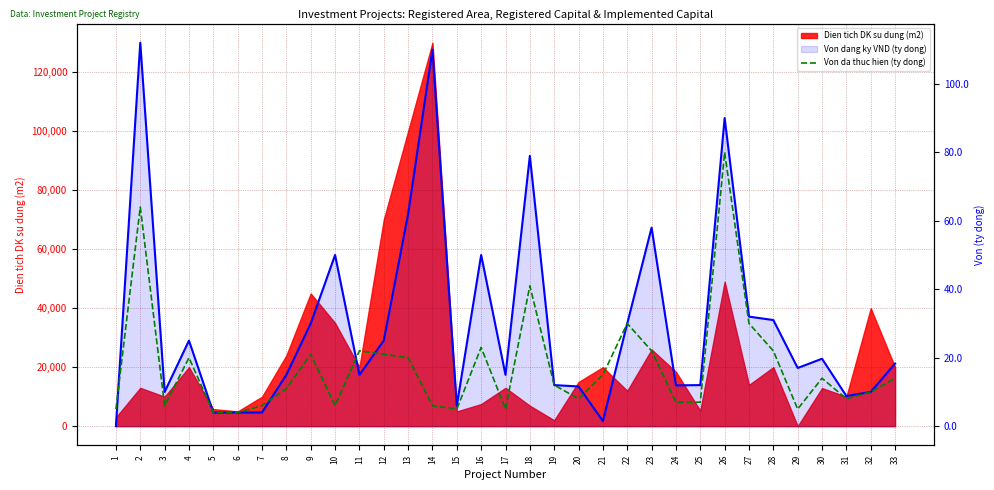

Which series has the largest total across all categories?

Von dang ky VND (ty dong)